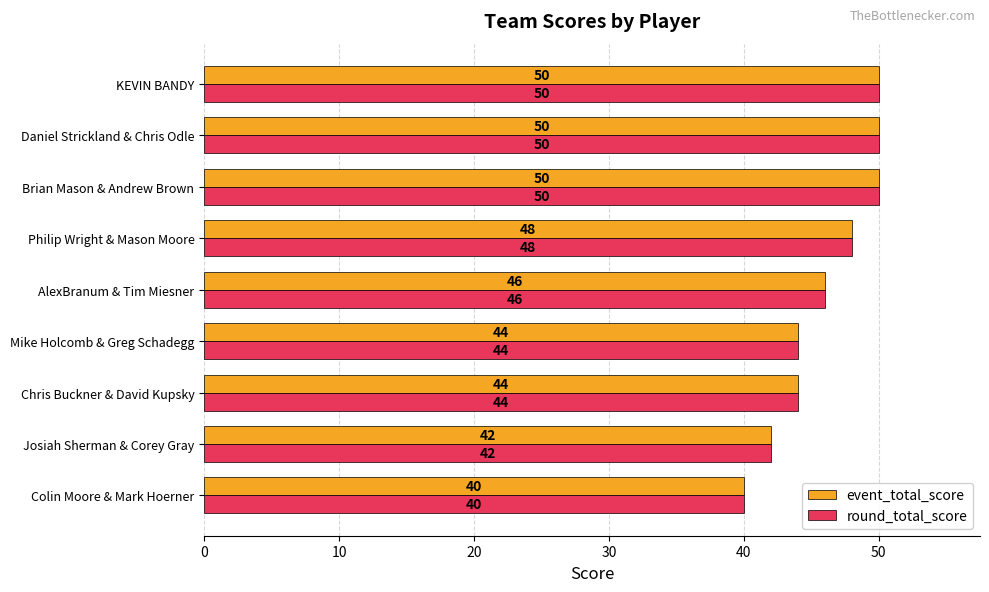

What is the difference between the maximum and minimum values in the event_total_score series?

10